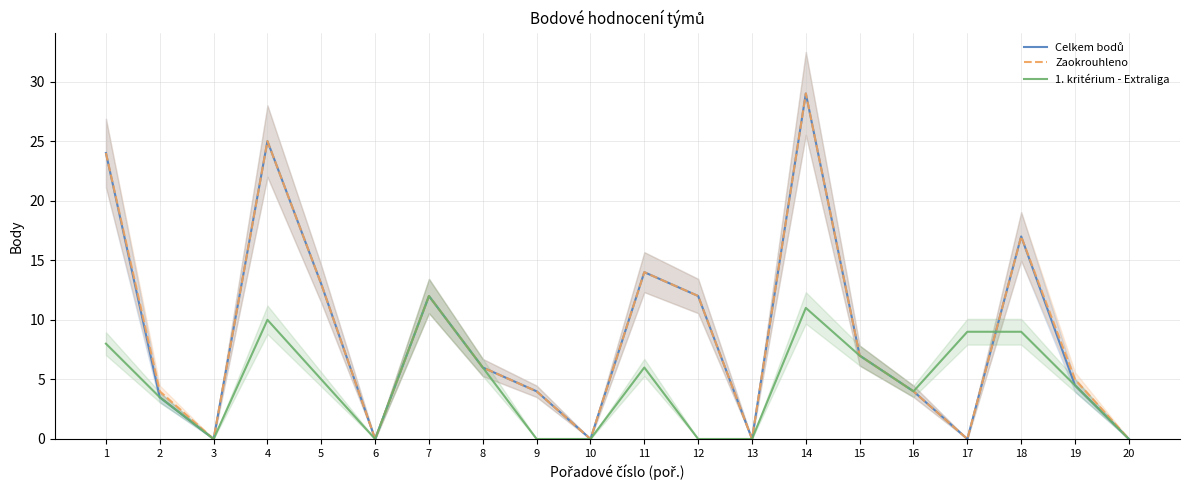

Rank the series at 2 from highest to lowest value.

Zaokrouhleno, Celkem bodů, 1. kritérium - Extraliga